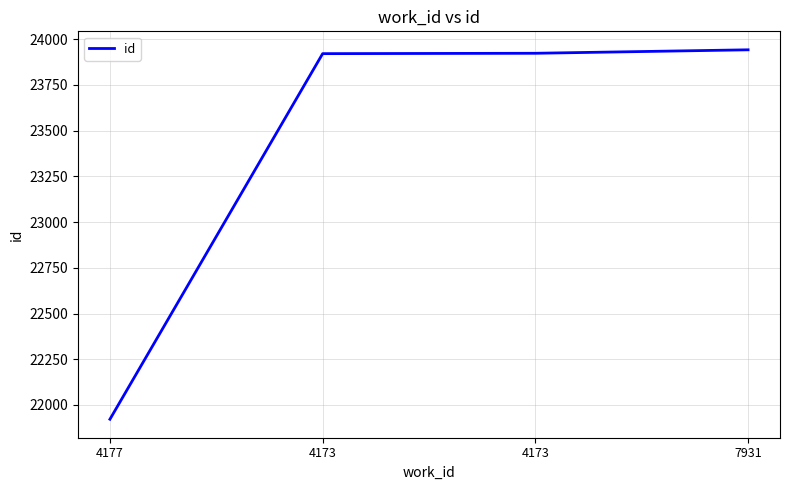

Reading left to right, what are all the values shown in this chart?

4177=21922	4173=23921	4173=23923	7931=23942